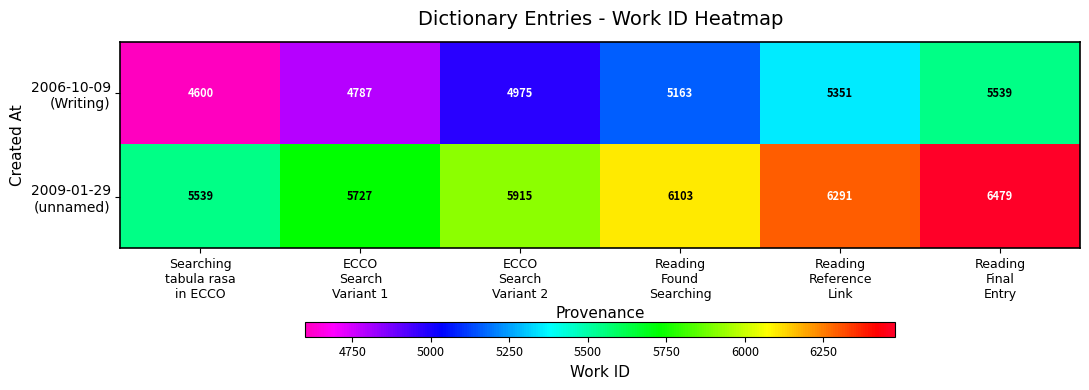

At how many categories does at least one series exceed 5525?

6